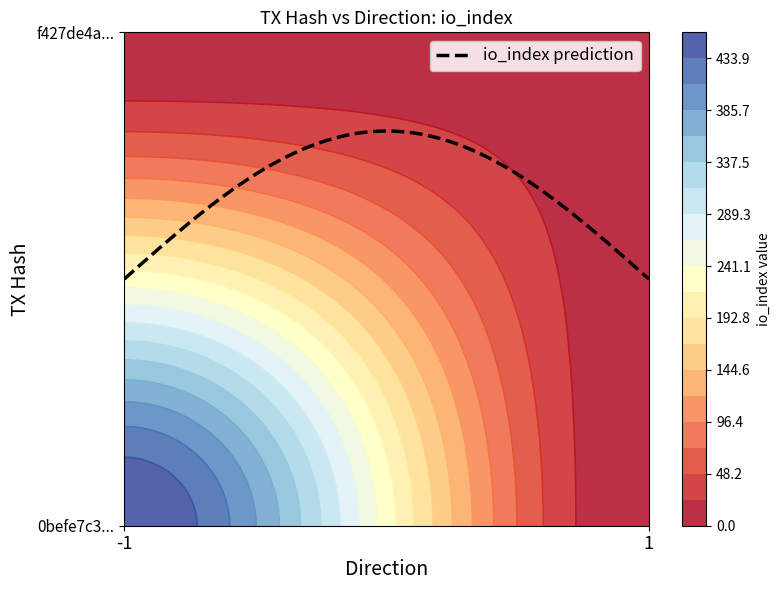

What is the approximate value of f427de4a5c07c27a803afefaaaf8d2308e271fb at io_index, to the nearest 10?

10